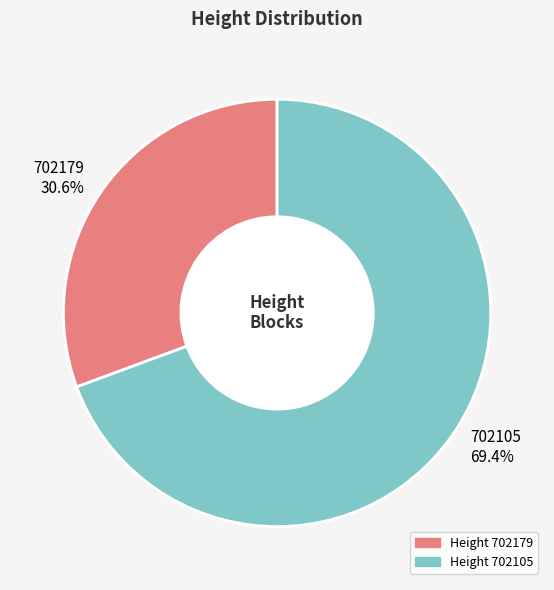

Does 702105 account for over 50% of the chart?

Yes